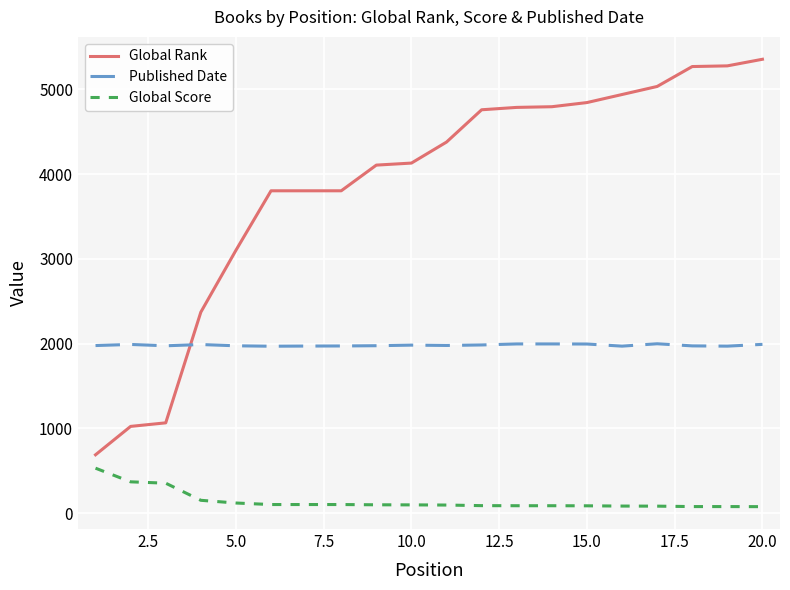

True or false: Global Score and Global Rank cross at least once.

False